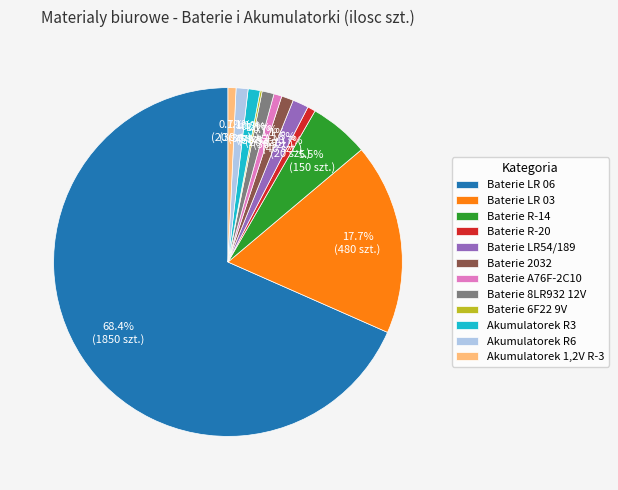

What percentage is NOT represented by Baterie R-14?

94.5%